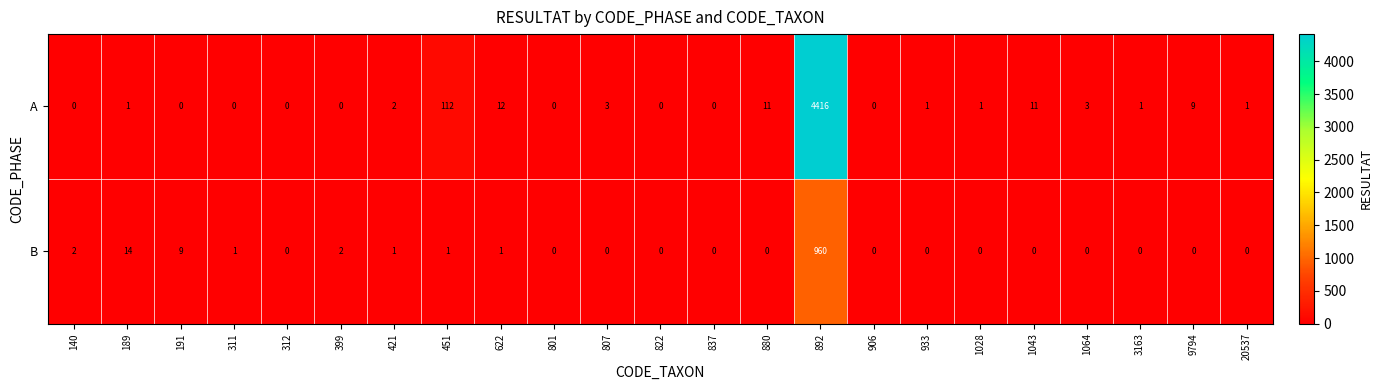

True or false: A has a value of -1576 at 312.

False